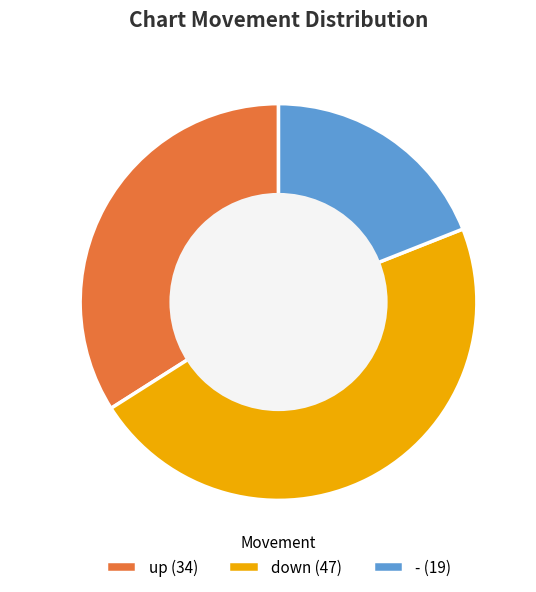

Do up and - together represent more than half of the pie?

Yes